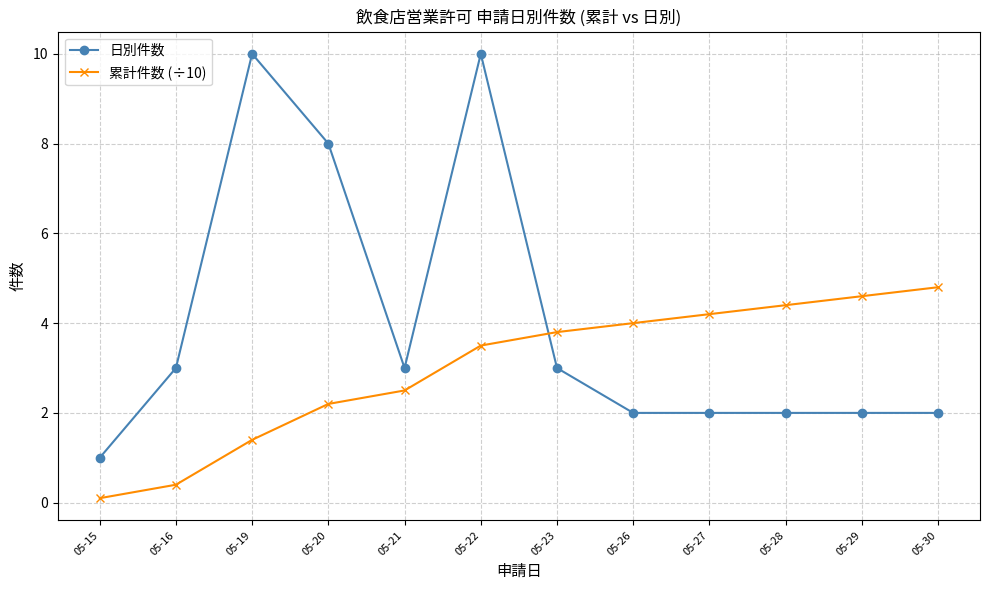

Reading right to left, list all the values displayed in this chart.

日別件数: 05-30=2.0	05-29=2.0	05-28=2.0	05-27=2.0	05-26=2.0	05-23=3.0	05-22=10.0	05-21=3.0	05-20=8.0	05-19=10.0	05-16=3.0	05-15=1.0
累計件数 (÷10): 05-30=4.8	05-29=4.6	05-28=4.4	05-27=4.2	05-26=4.0	05-23=3.8	05-22=3.5	05-21=2.5	05-20=2.2	05-19=1.4	05-16=0.4	05-15=0.1